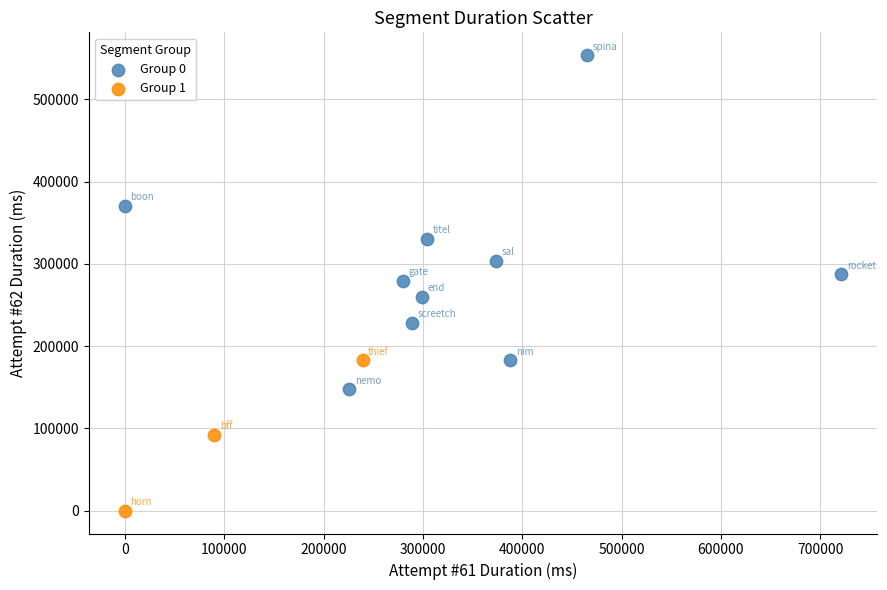

Which series reaches the maximum Y coordinate?

Group 0